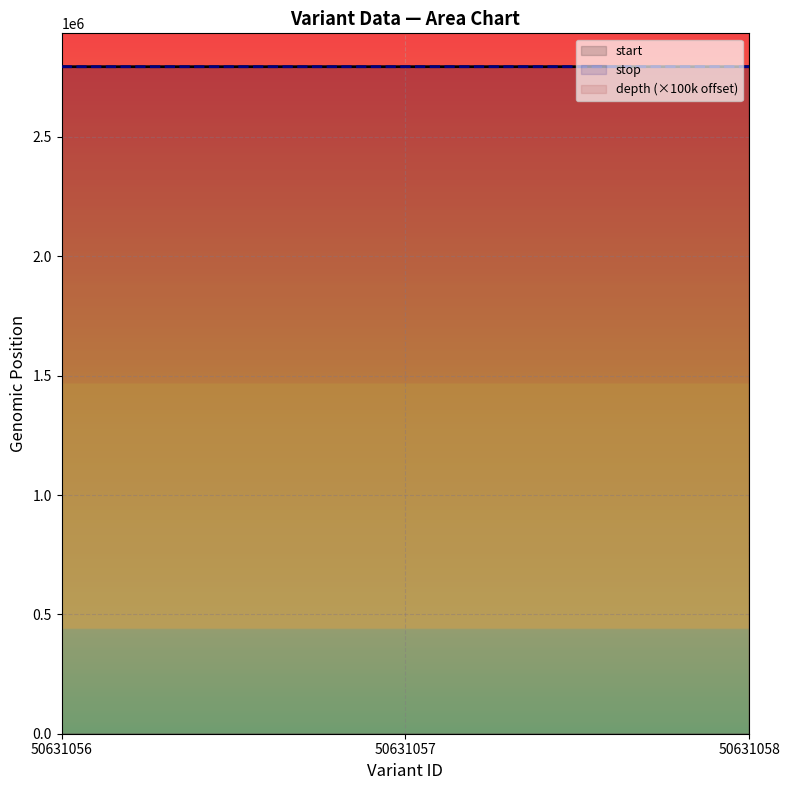

What are all the series names shown in the legend?

start, stop, depth